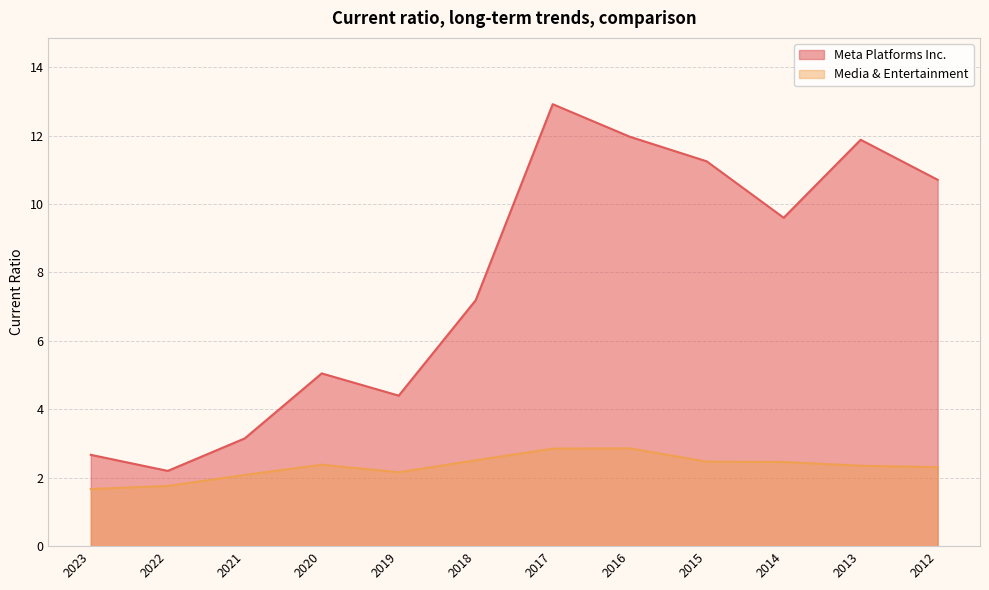

How many values in the Media & Entertainment series exceed 2?

10